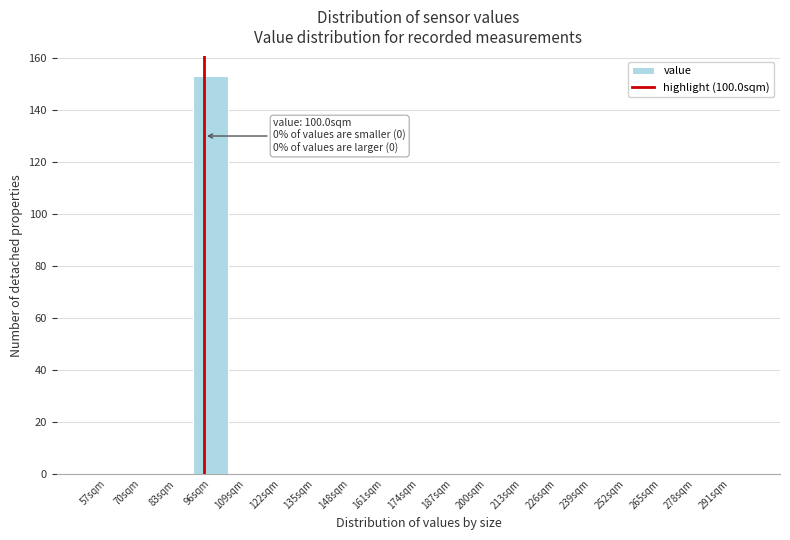

Reading left to right, transcribe all the data shown in this chart.

57sqm=0	70sqm=0	83sqm=0	96sqm=153	109sqm=0	122sqm=0	135sqm=0	148sqm=0	161sqm=0	174sqm=0	187sqm=0	200sqm=0	213sqm=0	226sqm=0	239sqm=0	252sqm=0	265sqm=0	278sqm=0	291sqm=0